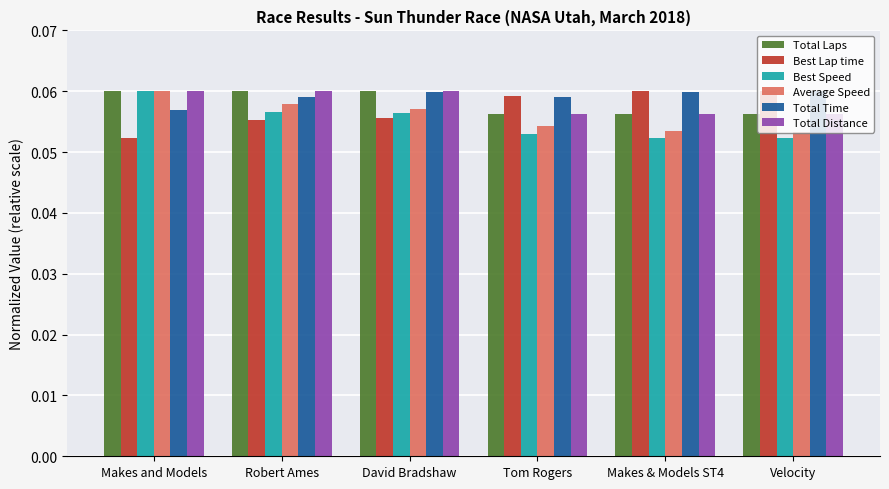

Count the Total Laps values in the range 0 to 1.

6